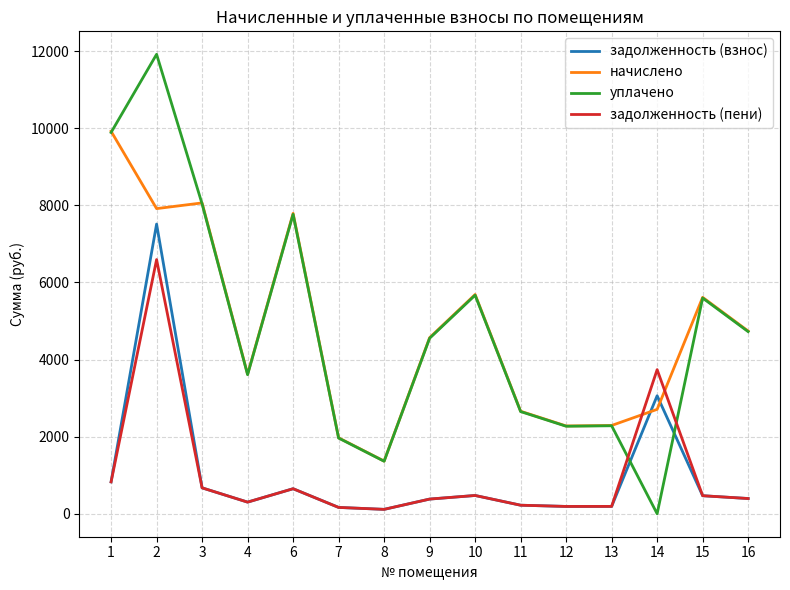

List the series in order of their peak value, lowest first.

задолженность (пени), задолженность (взнос), начислено, уплачено